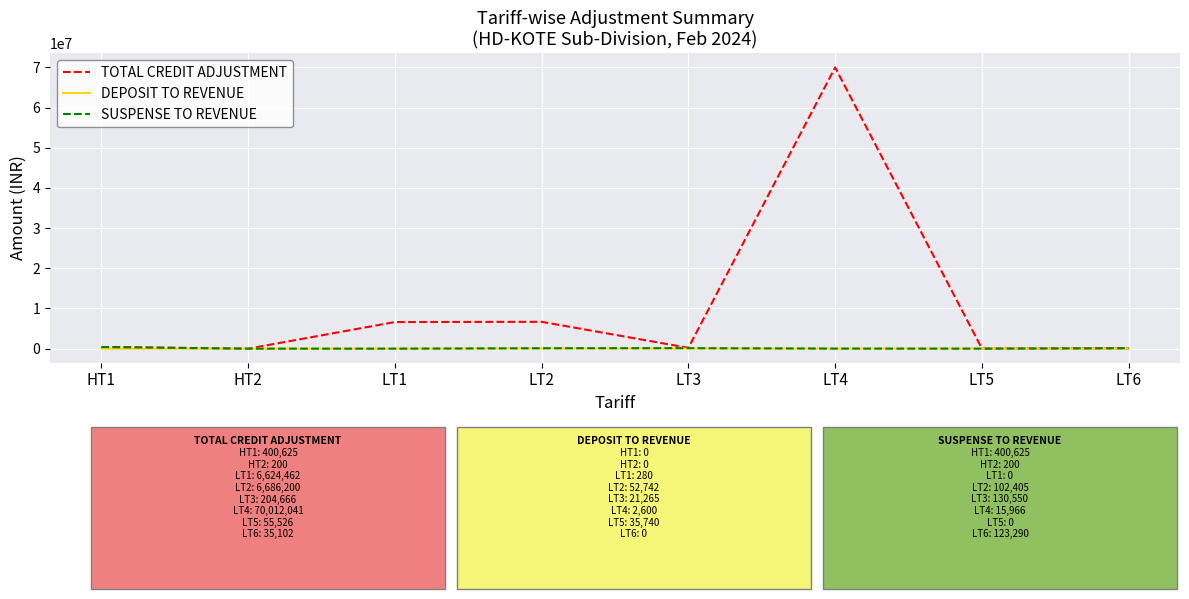

The value of SUSPENSE TO REVENUE at LT1 is 0.0. True or false?

True